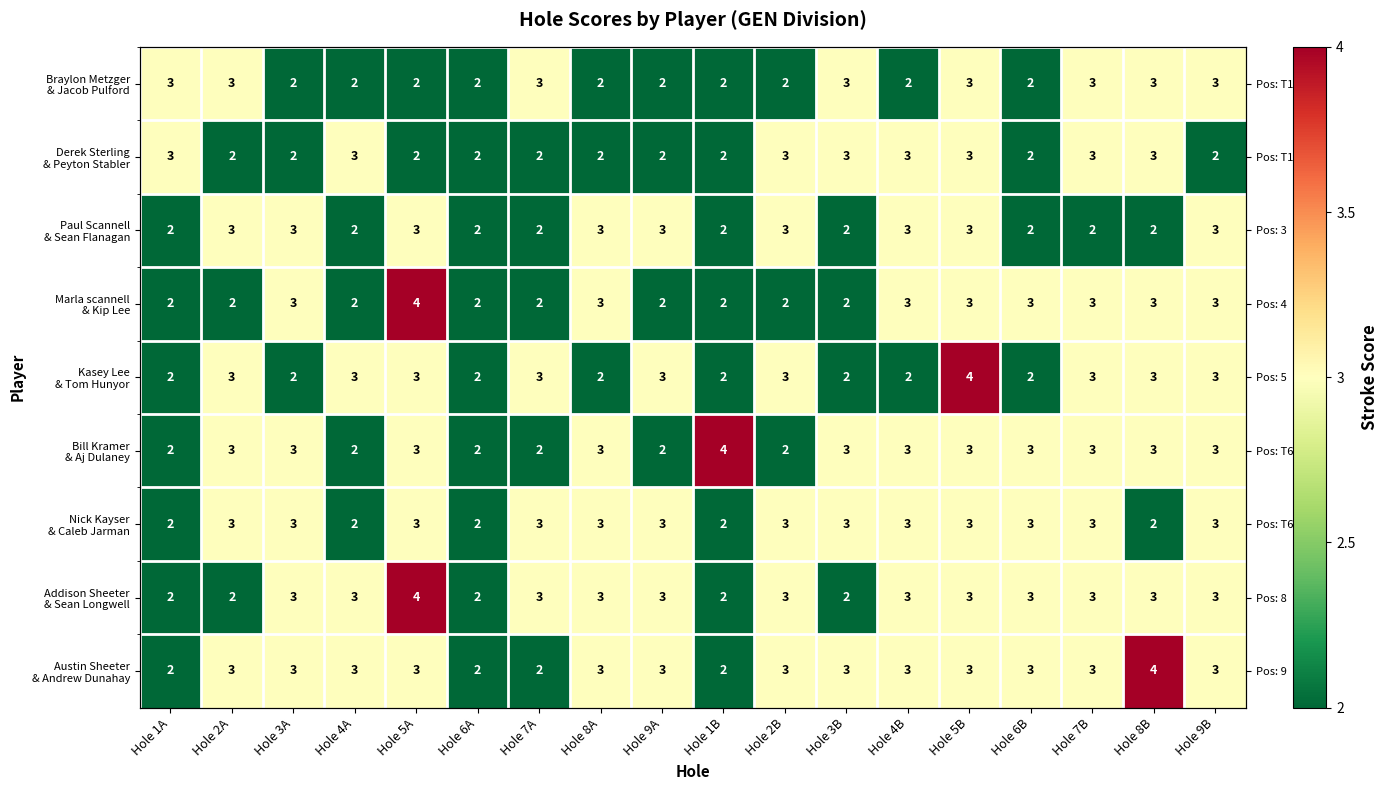

How many data points in Nick Kayser & Caleb Jarman are less than 3?

5